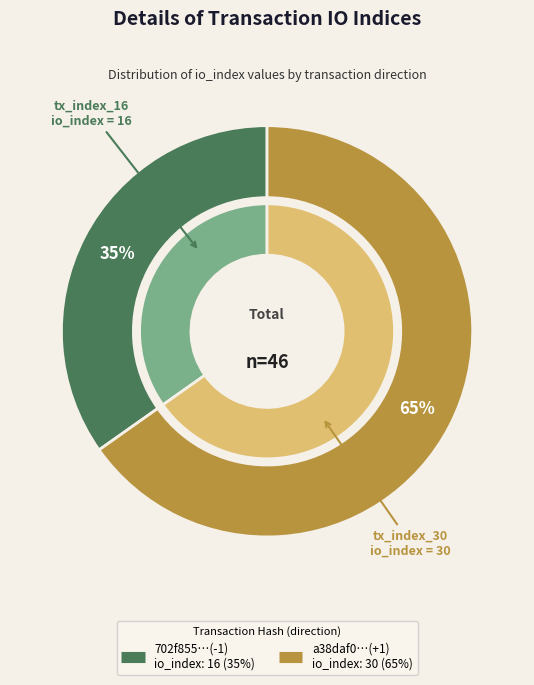

Rank the categories by value from lowest to highest.

tx_index_16, tx_index_30